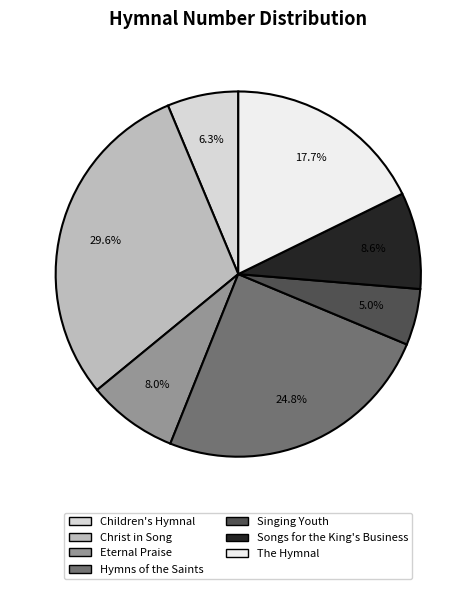

How much of the chart is everything except Eternal Praise?

92.0%